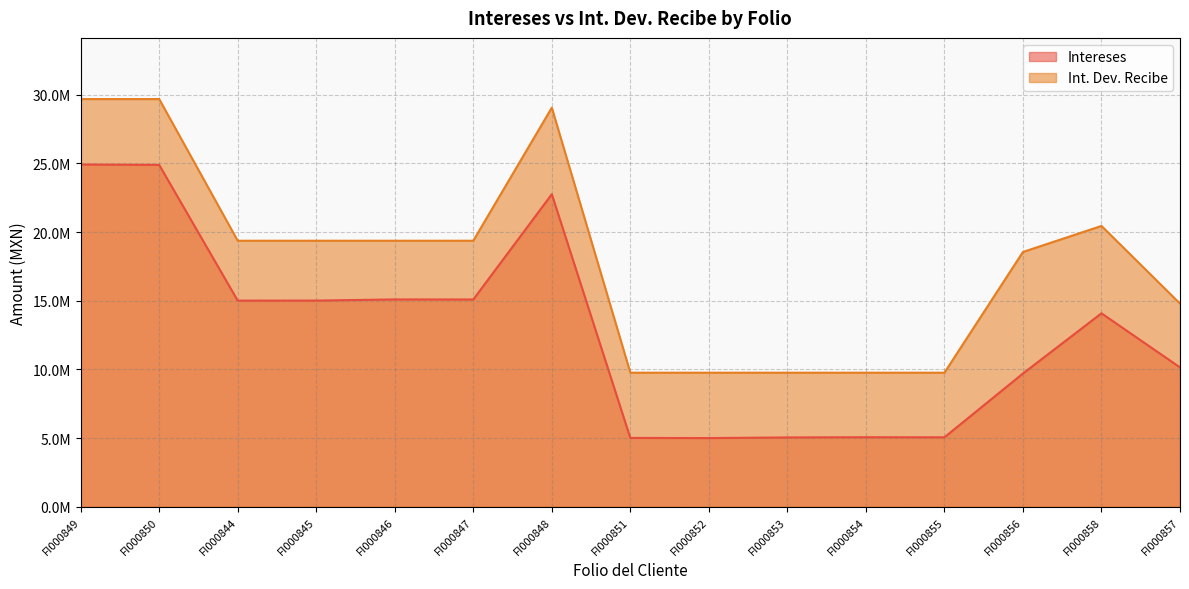

Is it true that Intereses equals 3810766.3 at FI000844?

False